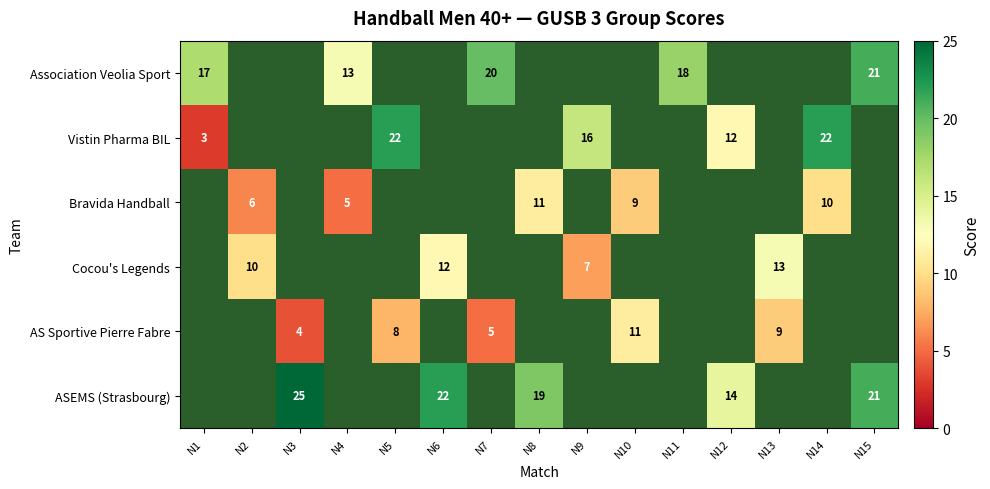

Is it true that Vistin Pharma BIL equals 22 at N5?

True